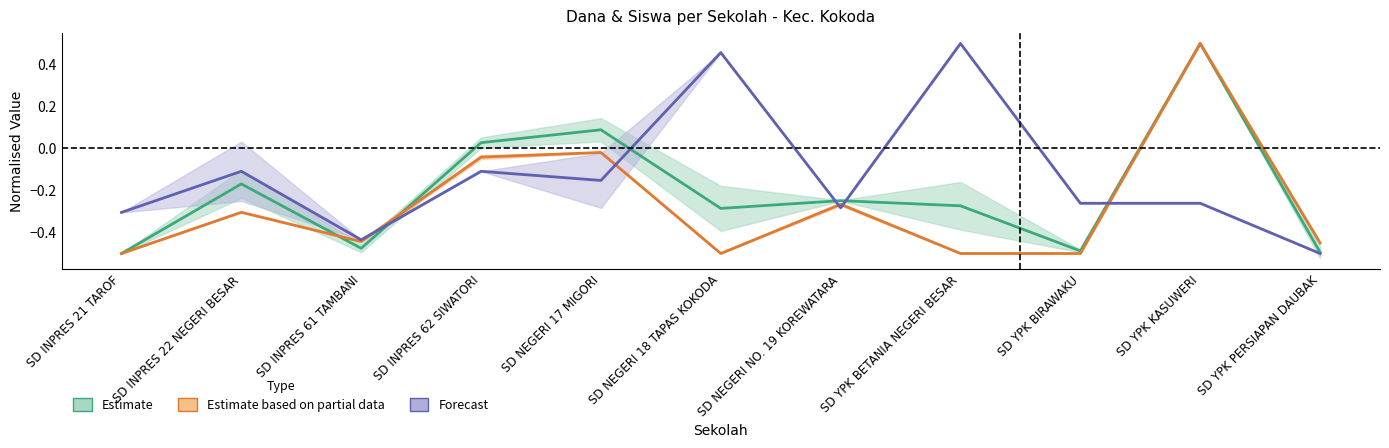

What is the sum of all Pemberian (Siswa) values?

-3.0